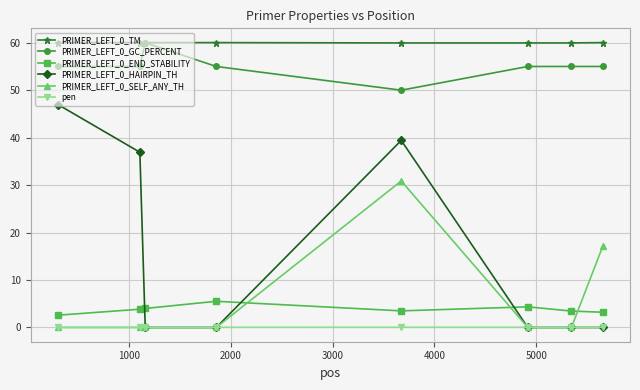

What is the value of the PRIMER_LEFT_0_TM point at the 4th from the left?

60.0